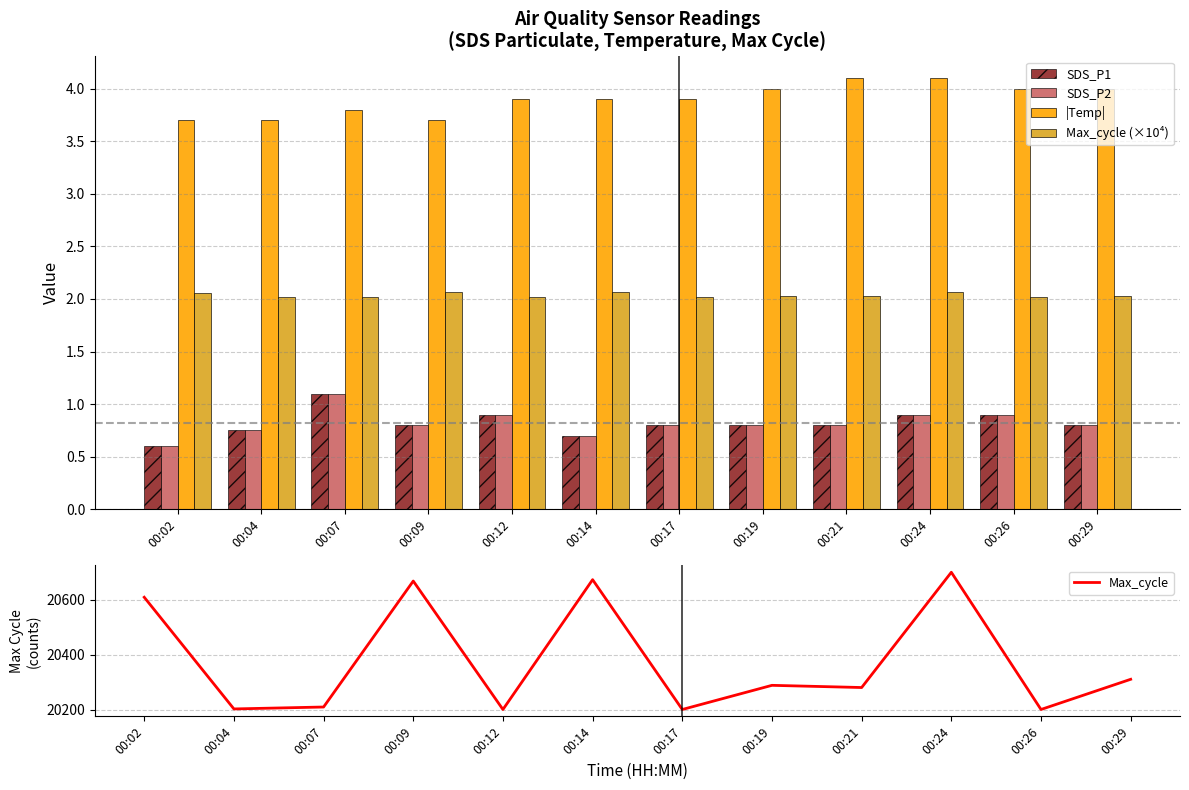

What is the sum of the Max_cycle values at 00:19 and 00:24?

40990